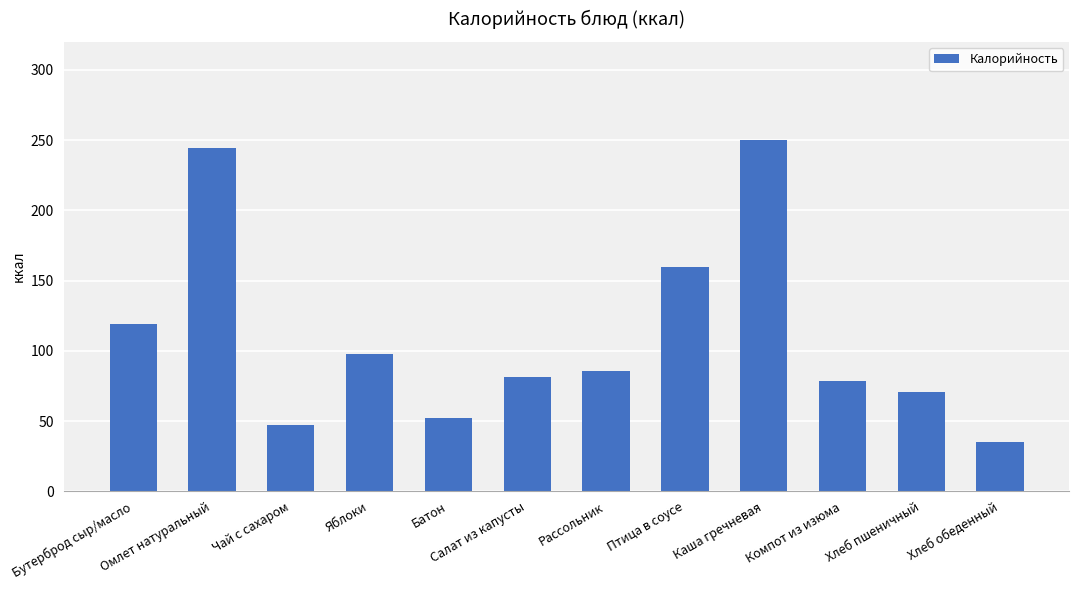

Rank the categories by value from highest to lowest.

Каша гречневая, Омлет натуральный, Птица в соусе, Бутерброд сыр/масло, Яблоки, Рассольник, Салат из капусты, Компот из изюма, Хлеб пшеничный, Батон, Чай с сахаром, Хлеб обеденный